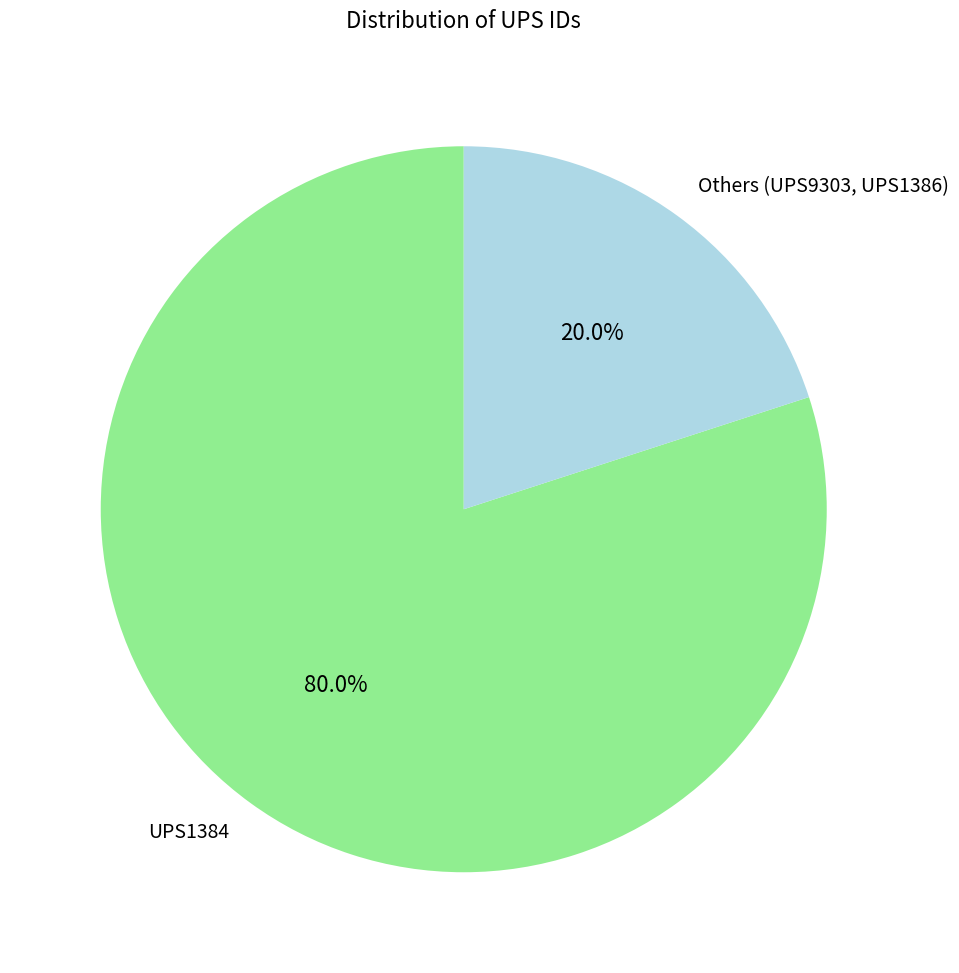

Which category has the smallest portion of the pie?

Others (UPS9303, UPS1386)